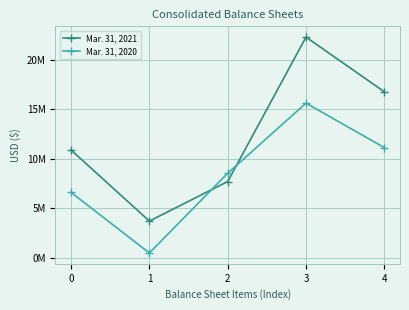

Rank the series by their average value, from highest to lowest.

Mar. 31, 2021, Mar. 31, 2020